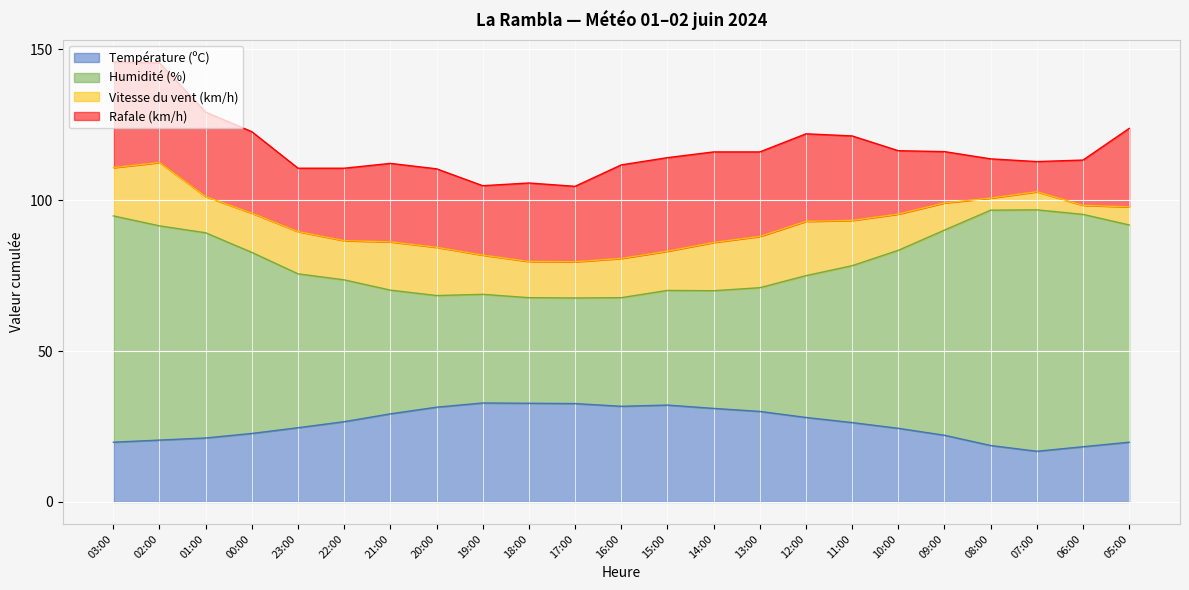

The Humidité (%) series shows 28.0 at 03:00. True or false?

False